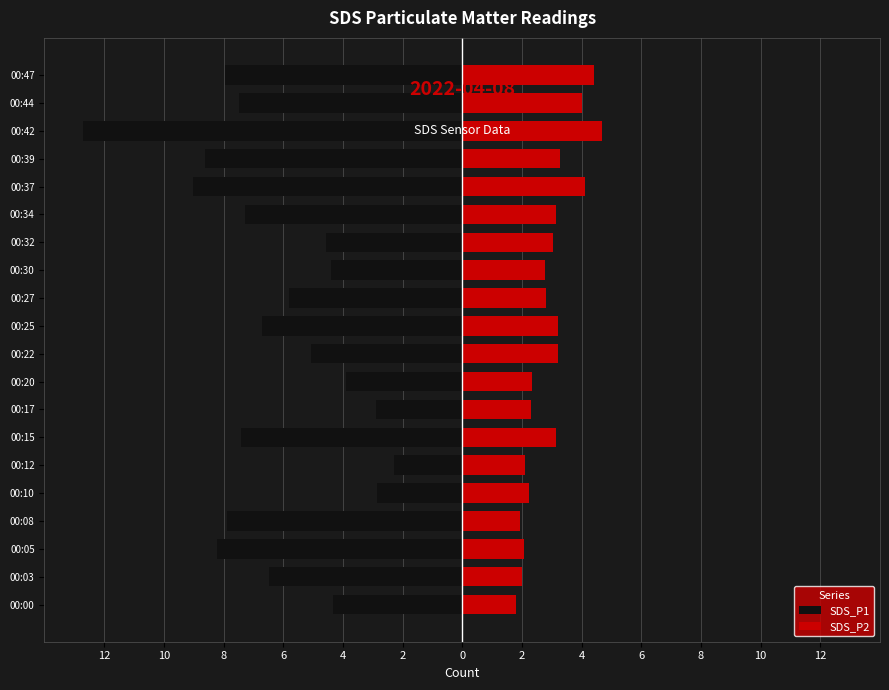

Reading left to right, extract all data points from this chart.

SDS_P1: -4.3	-6.5	-8.2	-7.9	-2.9	-2.3	-7.4	-2.9	-3.9	-5.1	-6.7	-5.8	-4.4	-4.6	-7.3	-9.0	-8.6	-12.7	-7.5	-8.0
SDS_P2: 1.8	2.0	2.1	1.9	2.2	2.1	3.1	2.3	2.3	3.2	3.2	2.8	2.8	3.0	3.1	4.1	3.3	4.7	4.0	4.4